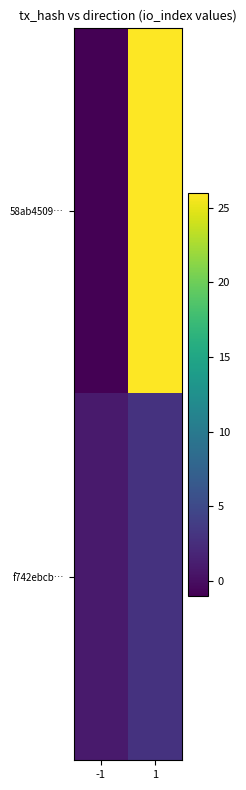

Which series has the largest total across all categories?

58ab4509…